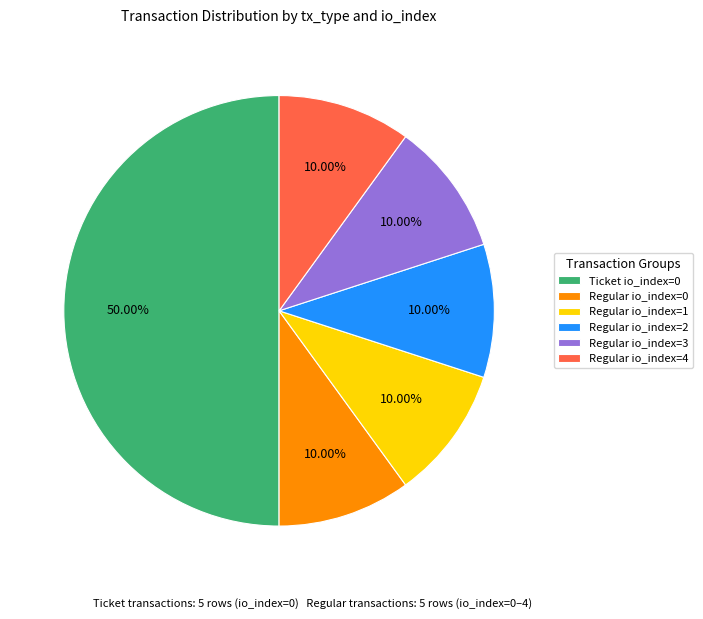

Is Regular io_index=4 the majority of the pie?

No